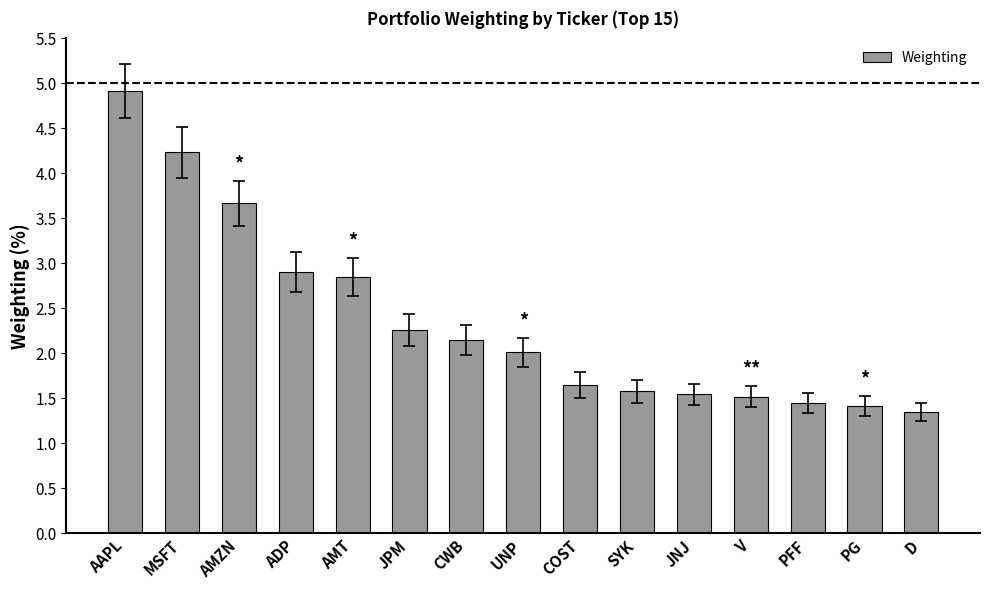

What is the approximate value at JPM?

2.3